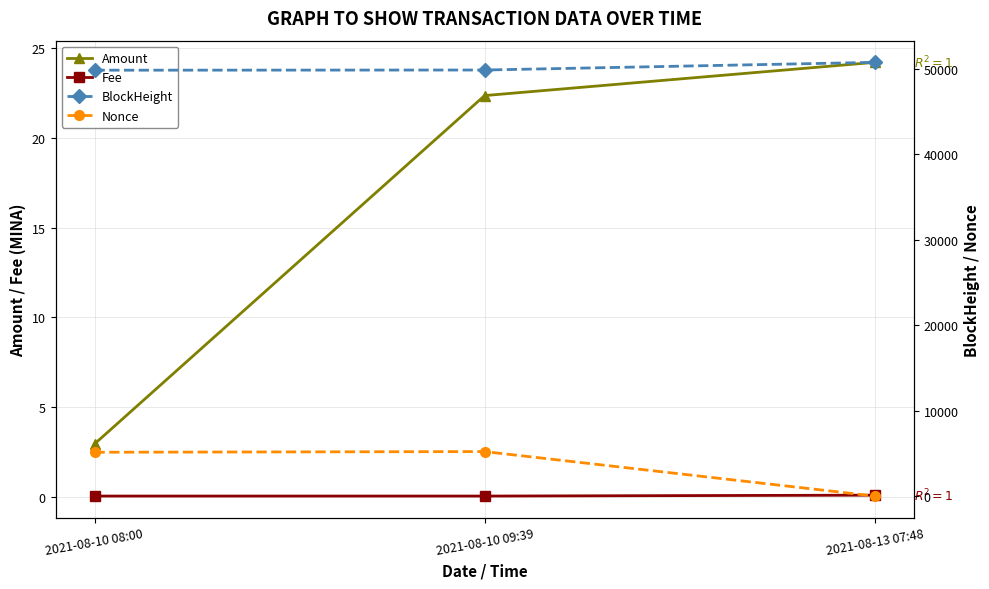

Reading left to right, list all the values displayed in this chart.

Amount: 2021-08-10 08:00=3.0	2021-08-10 09:39=22.3	2021-08-13 07:48=24.2
Fee: 2021-08-10 08:00=0.1	2021-08-10 09:39=0.1	2021-08-13 07:48=0.1
BlockHeight: 2021-08-10 08:00=49852.0	2021-08-10 09:39=49875.0	2021-08-13 07:48=50772.0
Nonce: 2021-08-10 08:00=5129.0	2021-08-10 09:39=5209.0	2021-08-13 07:48=0.0